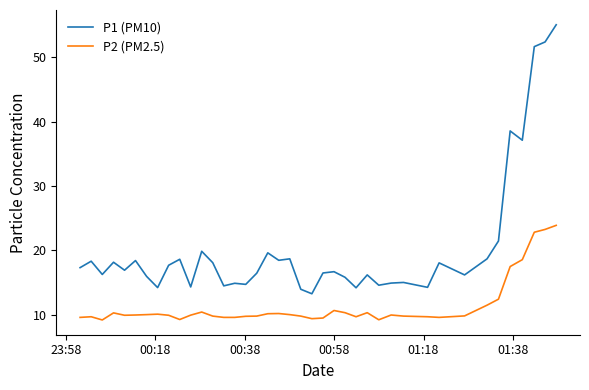

What is the minimum value shown in the chart?

9.2